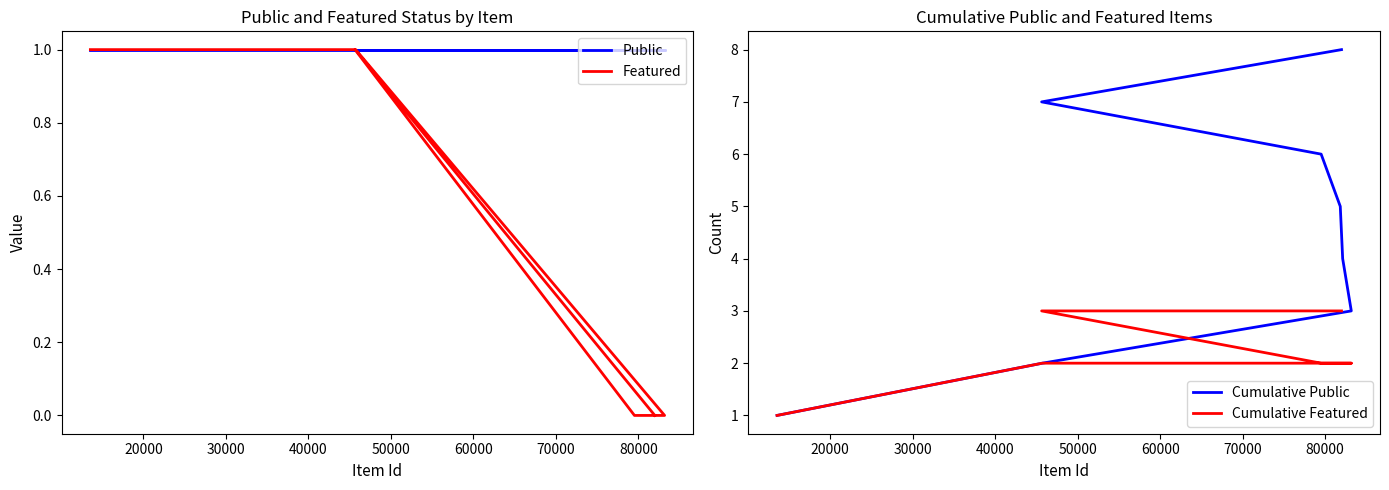

True or false: Public and Cumulative Featured intersect in this chart.

False